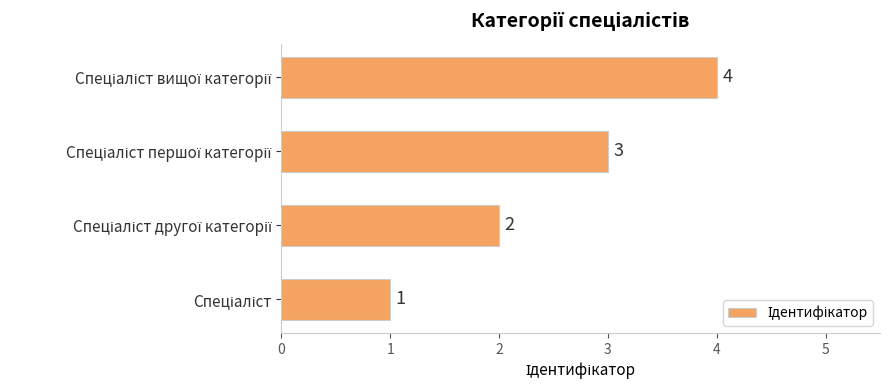

What is the maximum value shown in the chart?

4